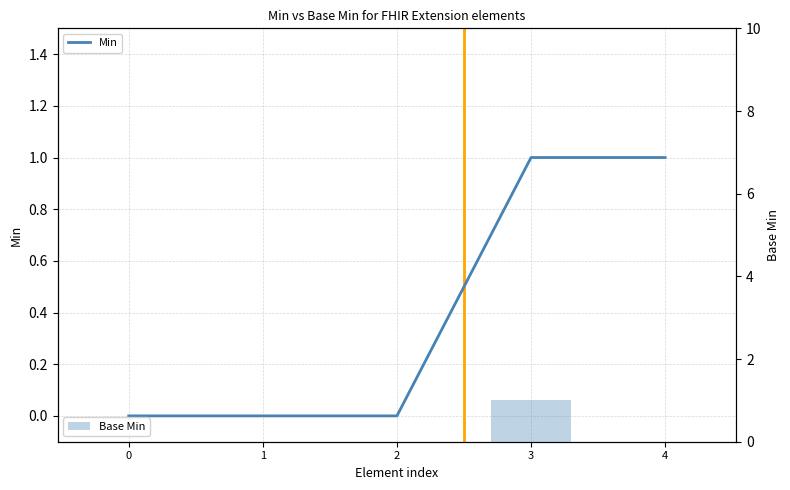

How many data points in Base Min are above 0?

1